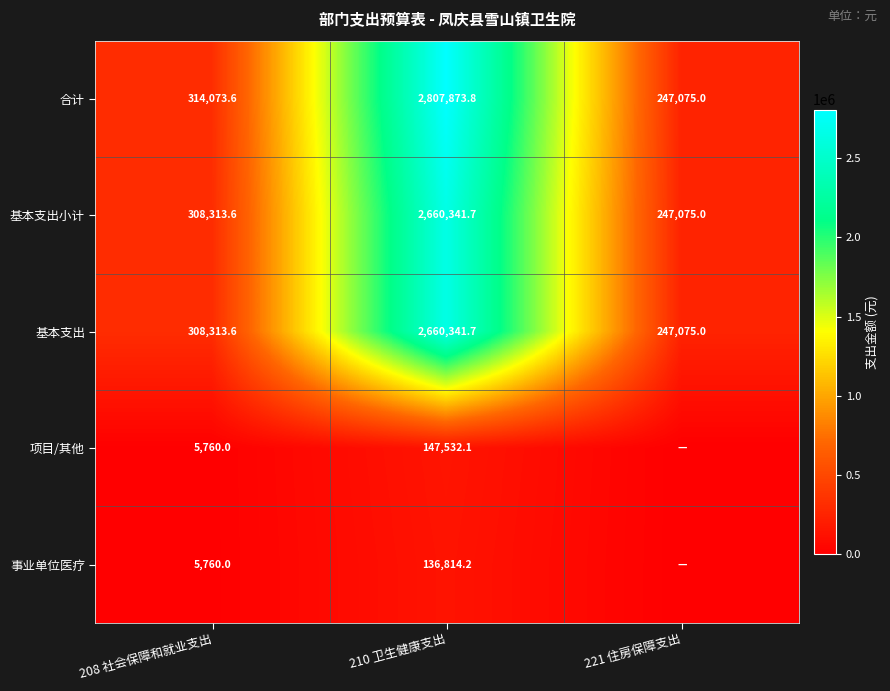

How many series are shown in this chart?

5